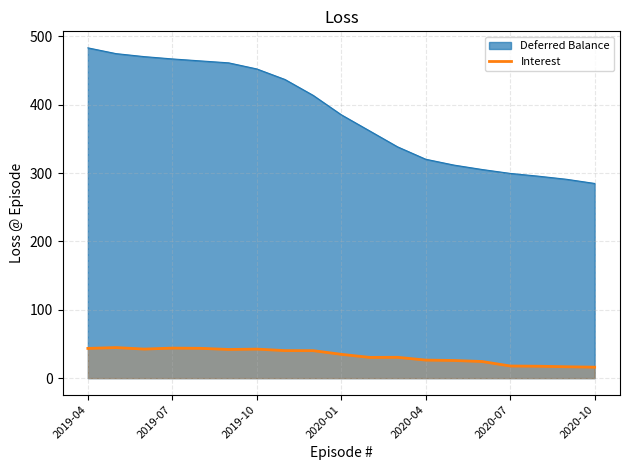

Which label corresponds to the largest value in the chart?

2019-04